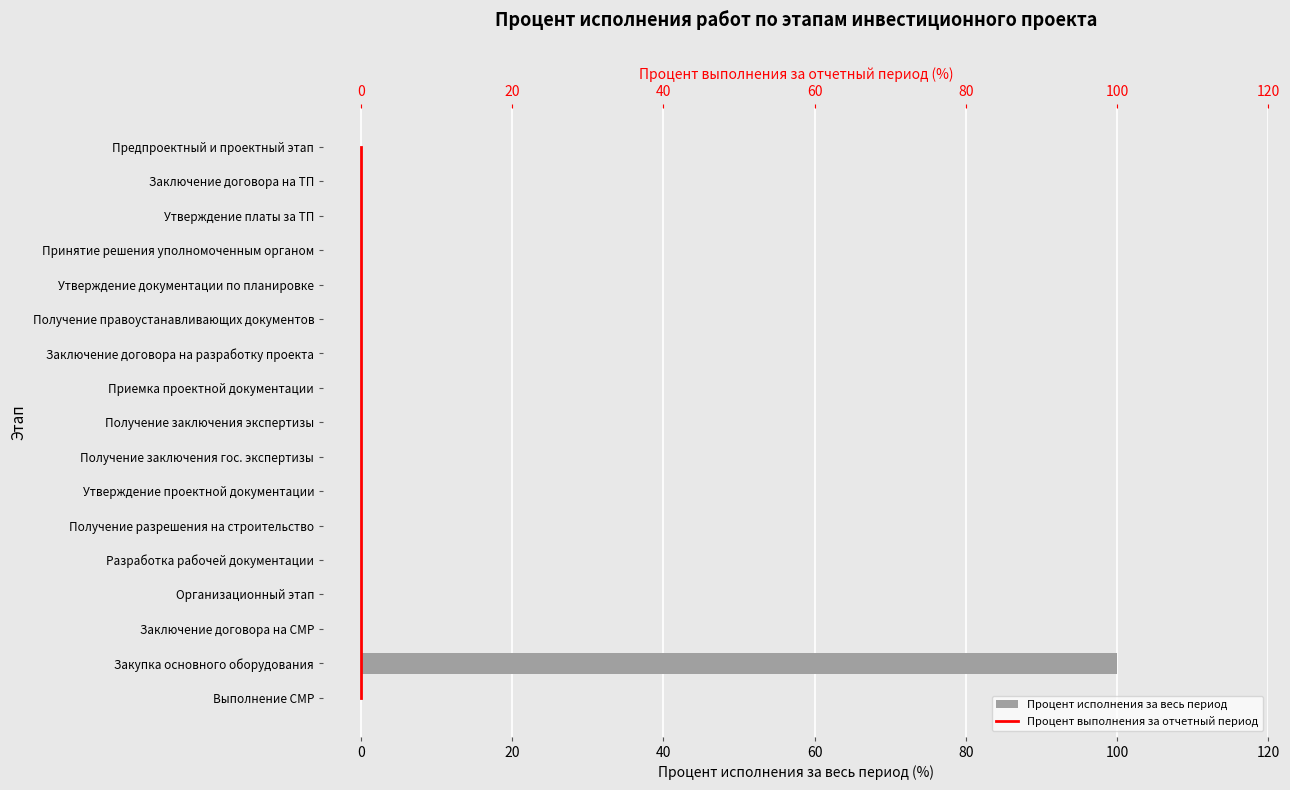

Which series has the largest range (max minus min)?

Процент исполнения за весь период